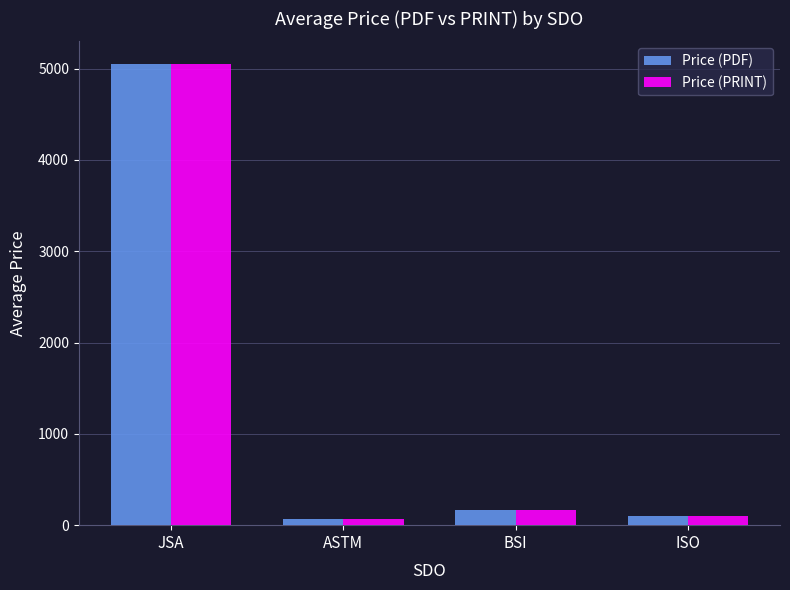

How many series are shown in this chart?

2